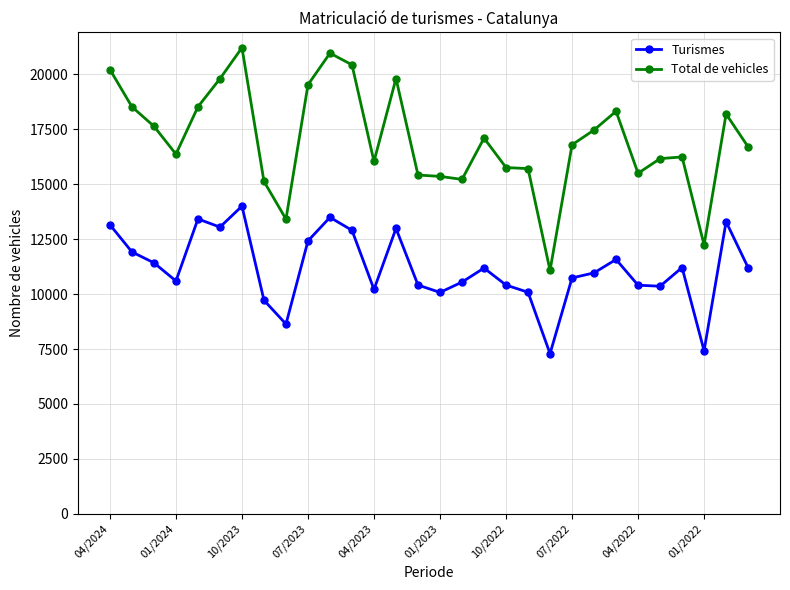

True or false: Turismes and Total de vehicles intersect in this chart.

False